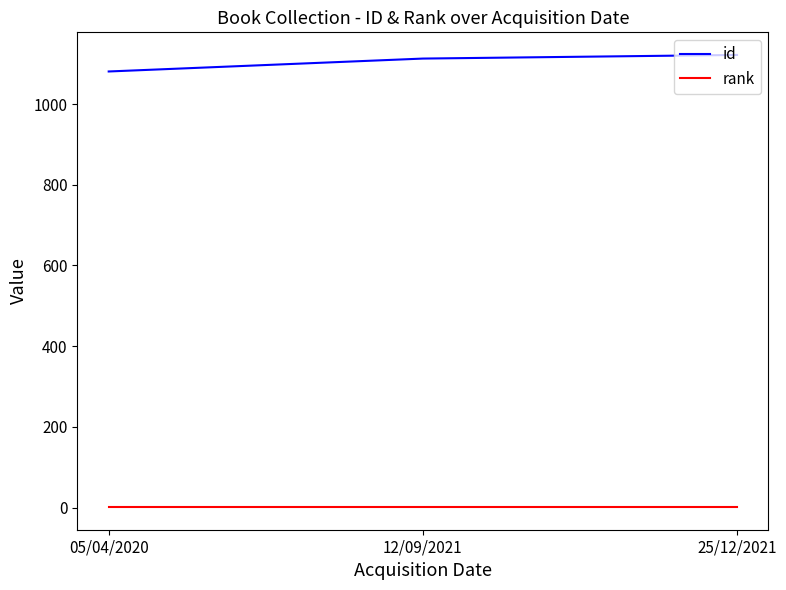

What is the lowest value of the id series?

1081